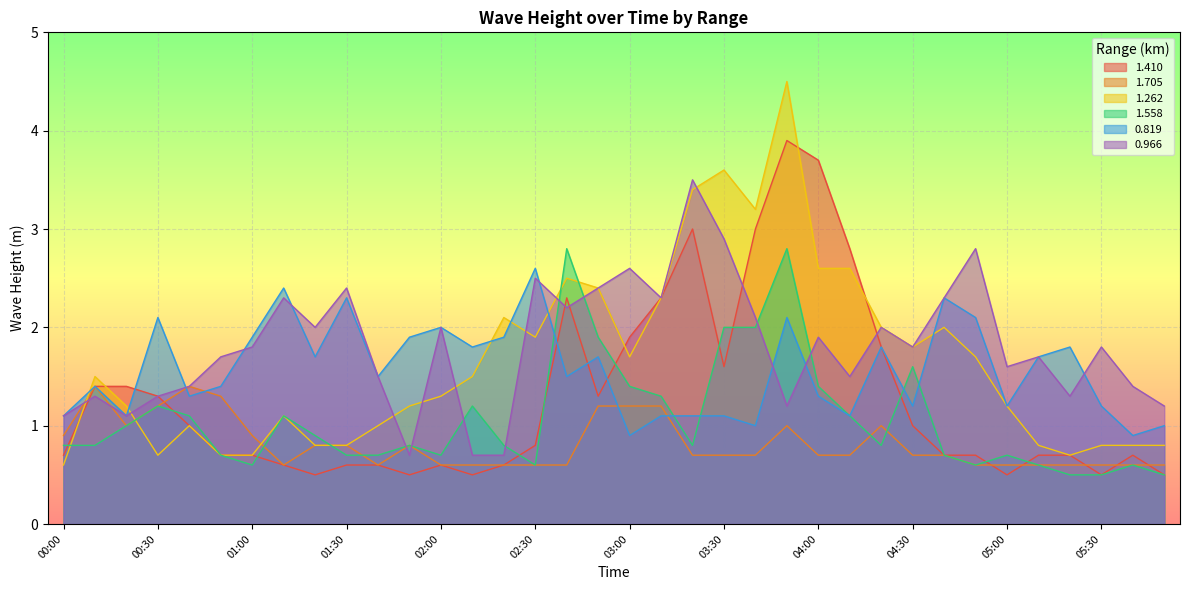

Is the value of 1.410 at 01:30 greater than the value of 0.819 at 02:50?

No